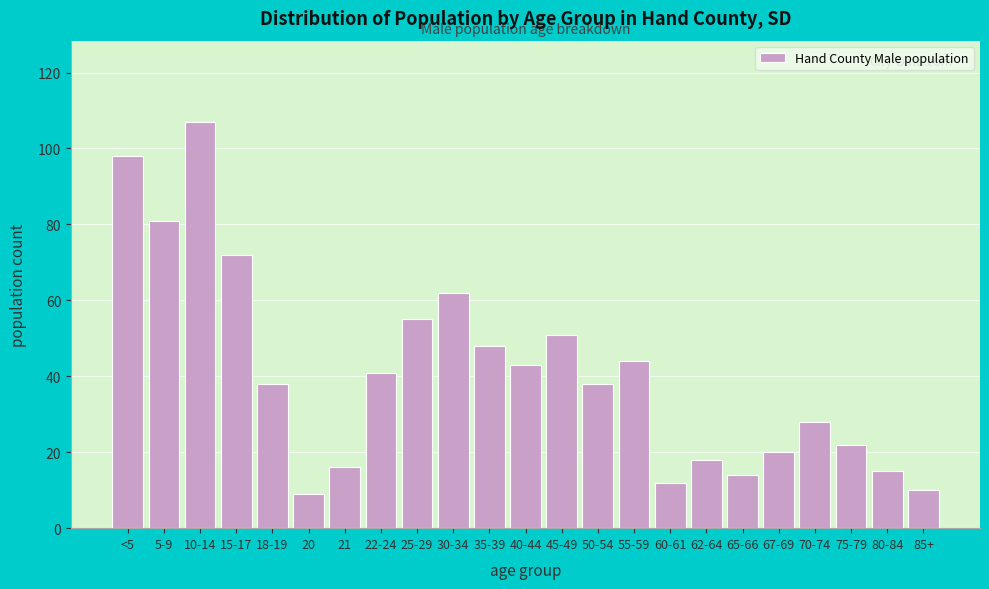

Reading right to left, transcribe all the data shown in this chart.

10	15	22	28	20	14	18	12	44	38	51	43	48	62	55	41	16	9	38	72	107	81	98